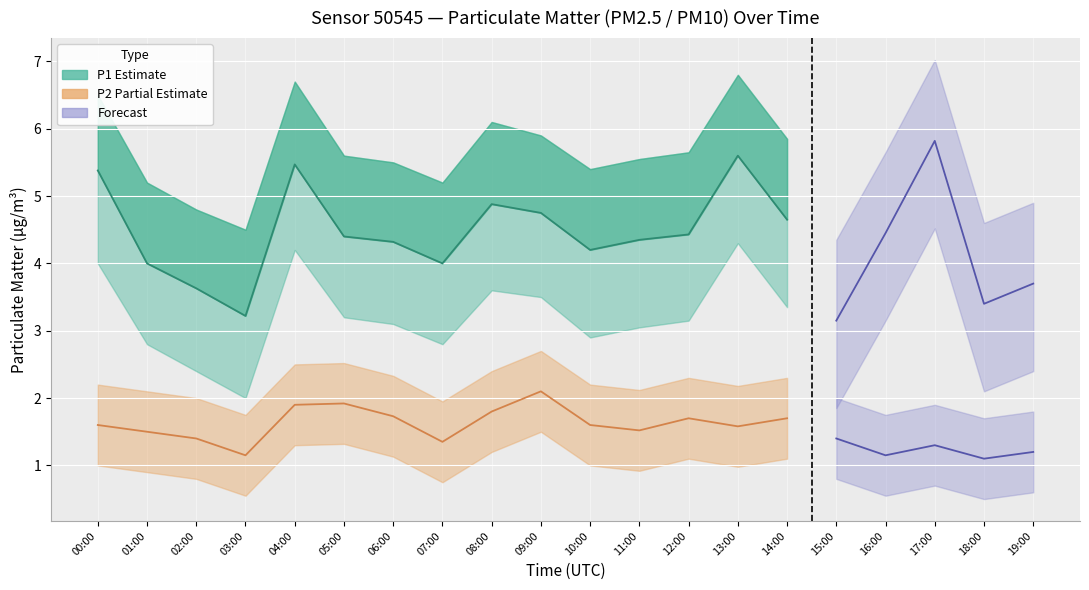

What is the label of the 13th point from the left?

12:00